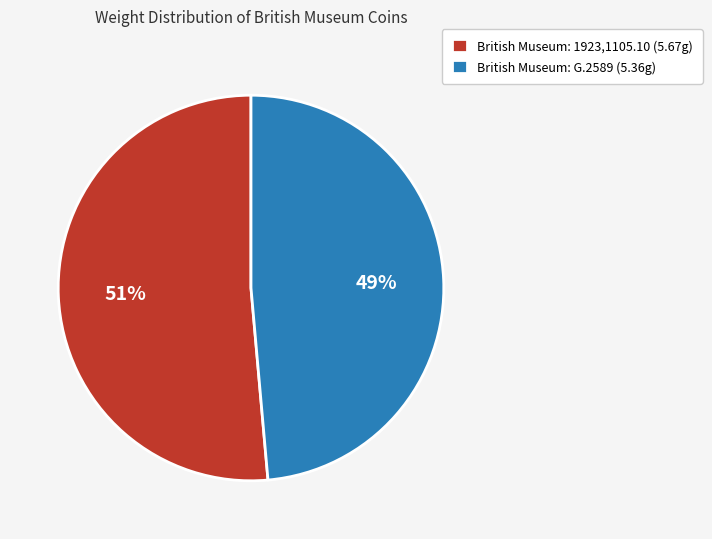

To the nearest percent, what is the average slice percentage?

50%